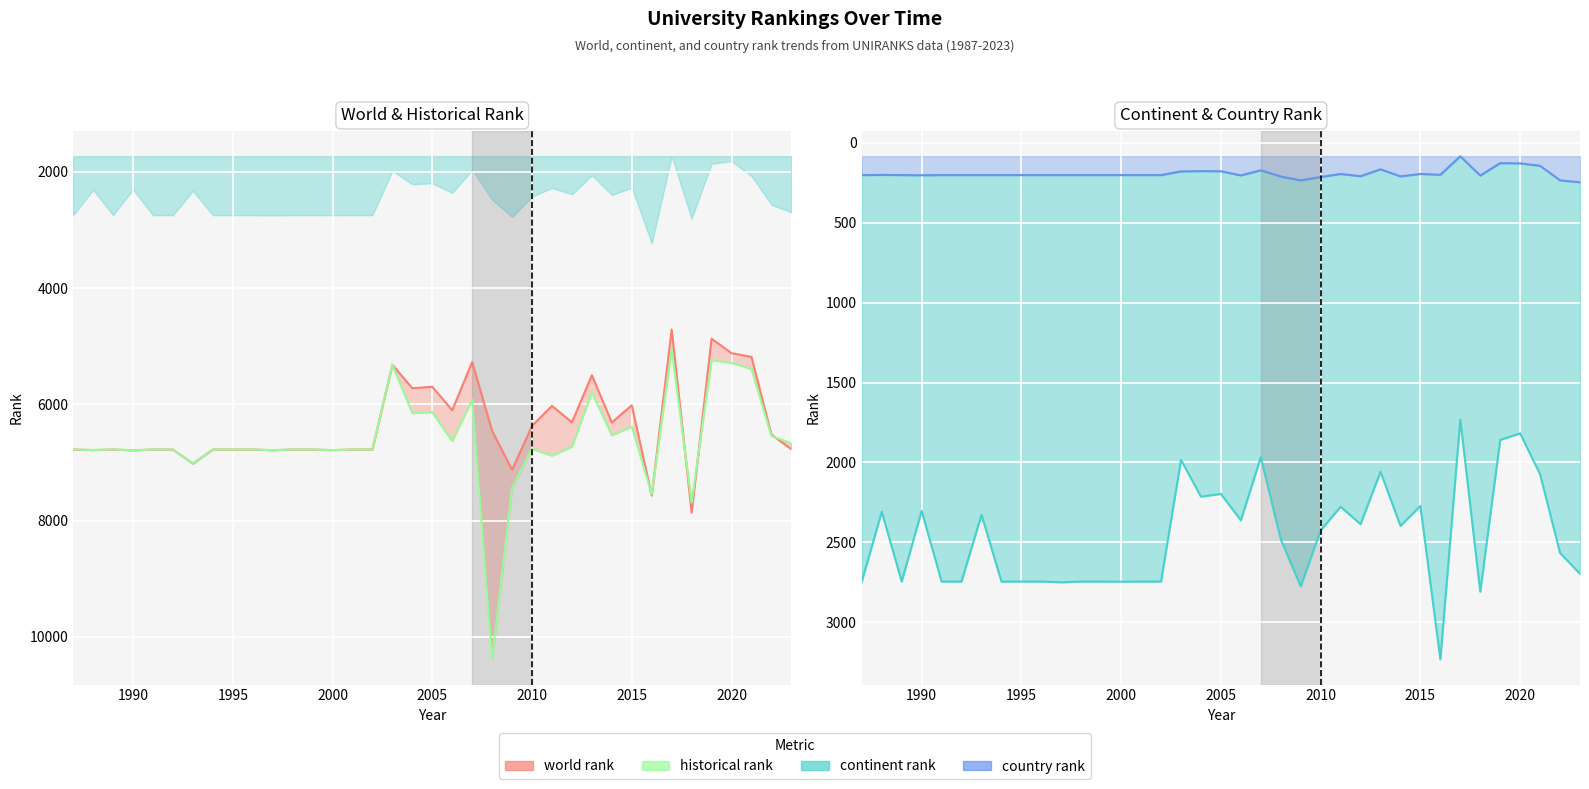

How many data points in continent rank are above 2480?

18